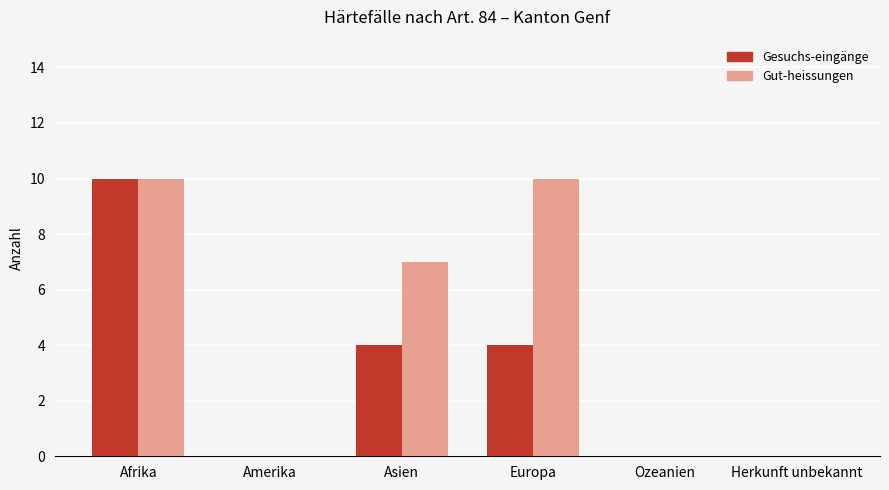

What is the sum of all Gesuchs-eingänge values?

18